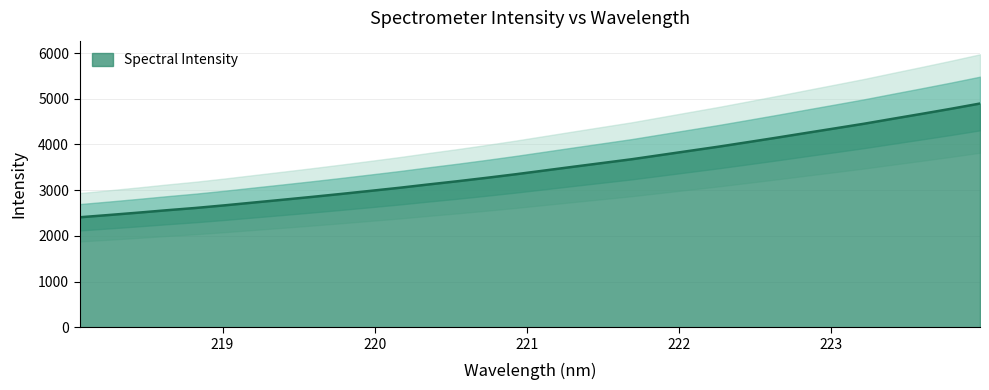

What is the difference between the maximum and minimum values?

2489.8